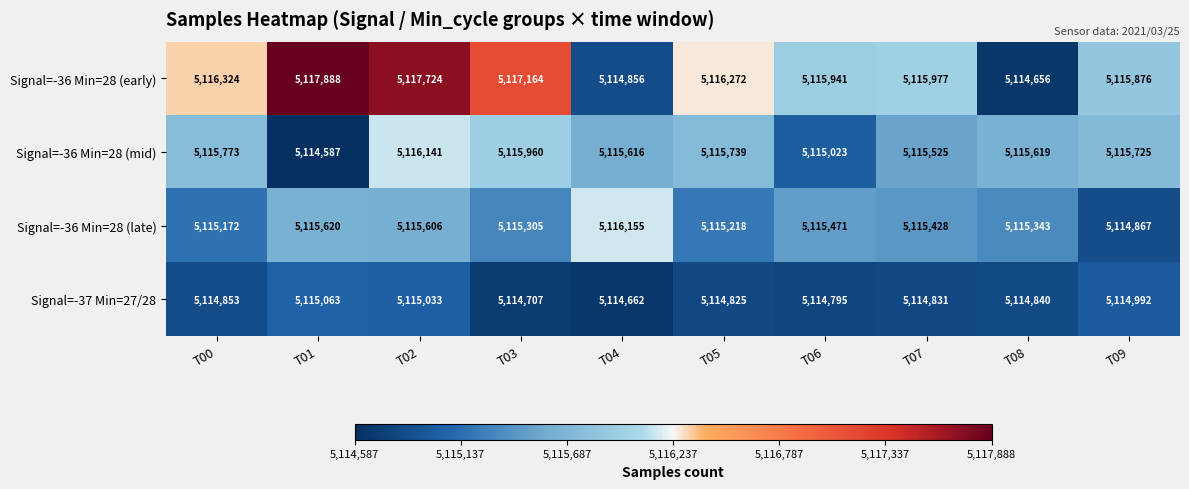

What is the spread (max minus min) of values at T06?

1146